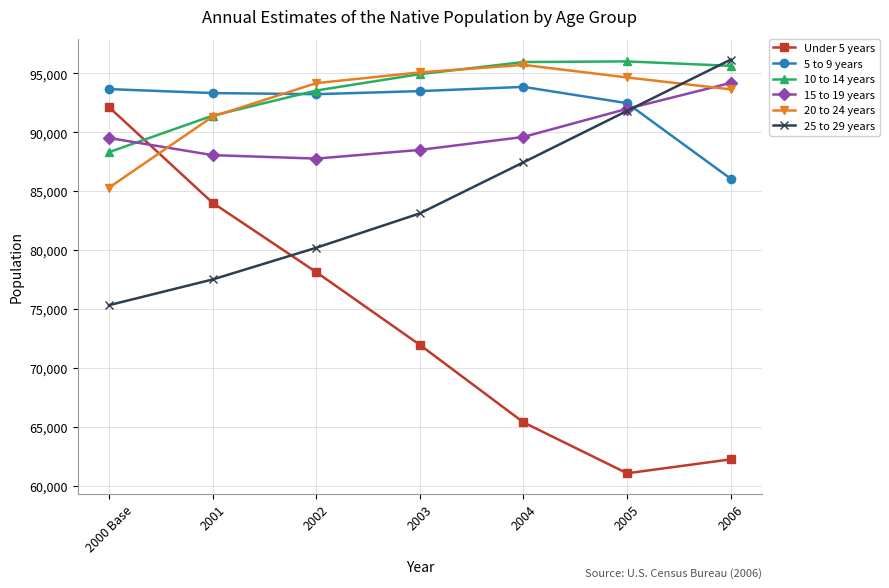

How many categories are shown in the chart?

7